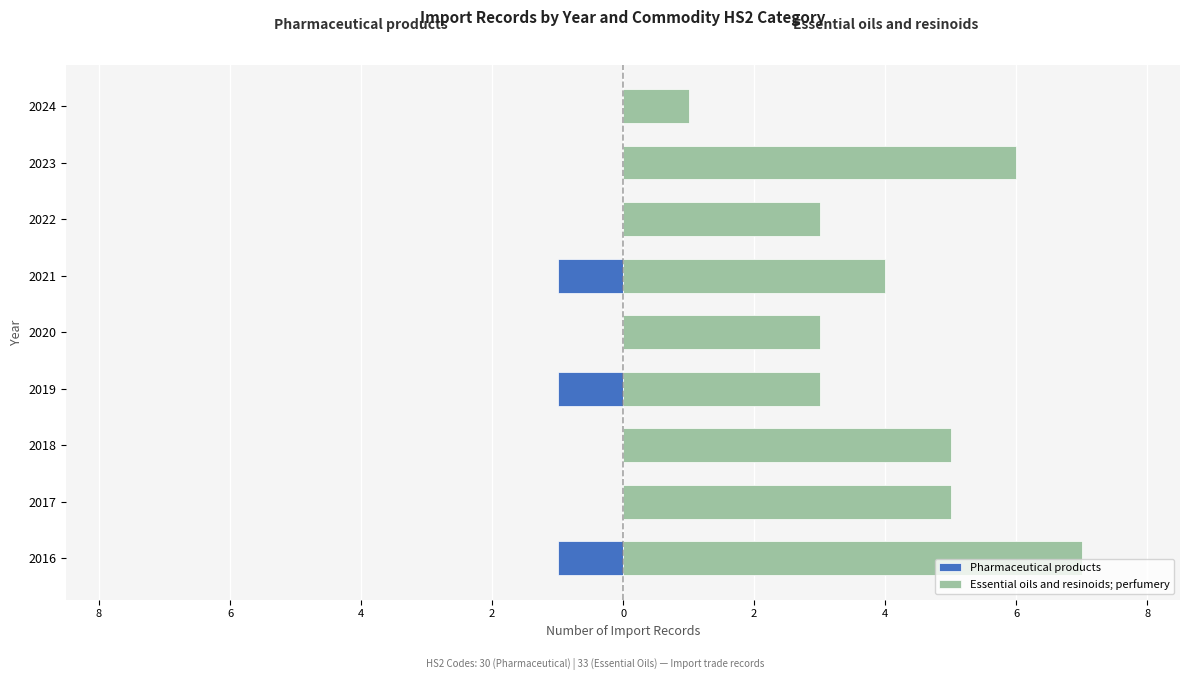

Is the value of Essential oils and resinoids; perfumery at 2017 greater than the value of Pharmaceutical products at 2020?

Yes